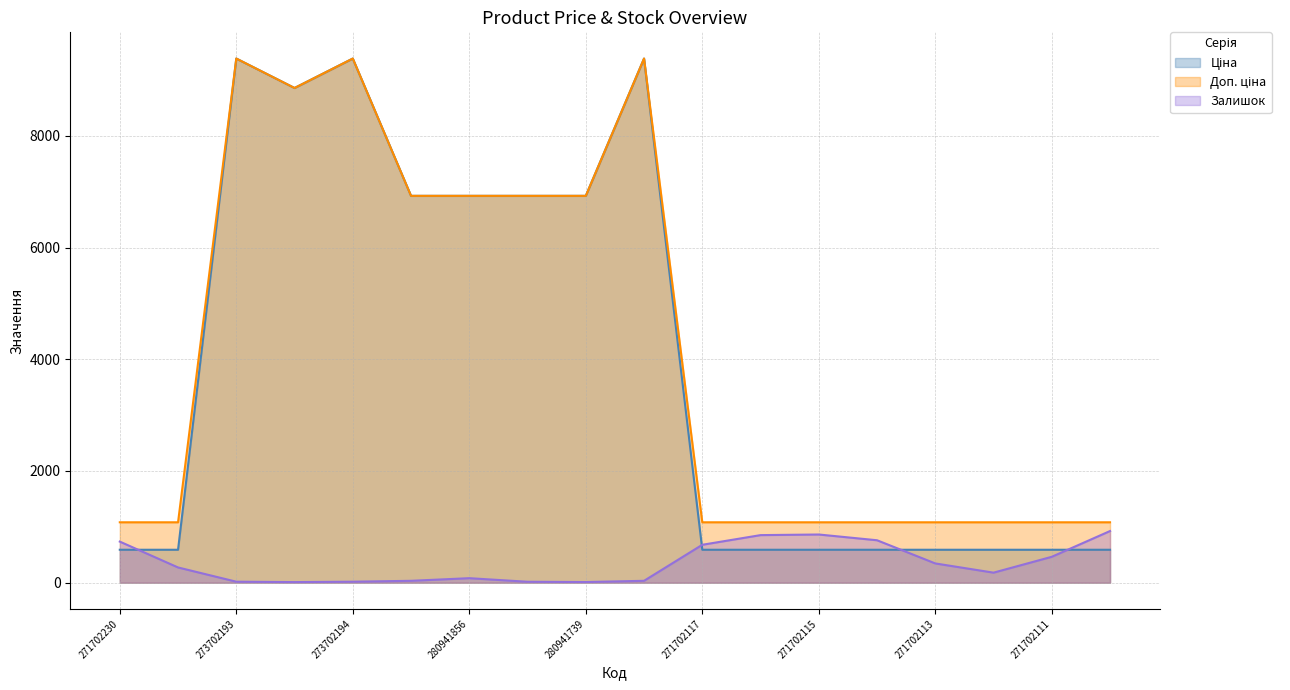

True or false: Ціна and Залишок intersect in this chart.

True